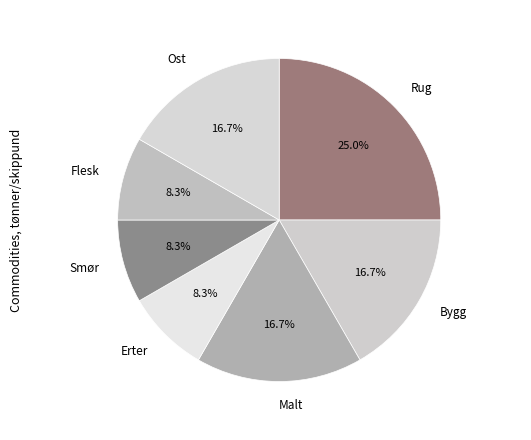

How much of the chart is everything except Rug?

75.0%